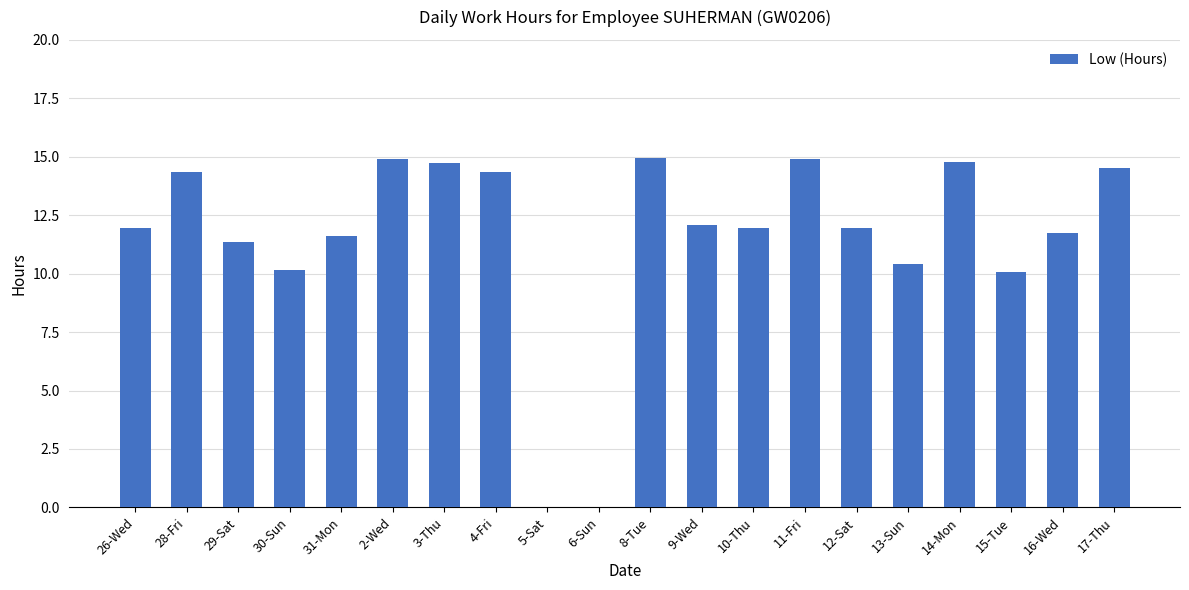

Count the number of categories in the chart.

20